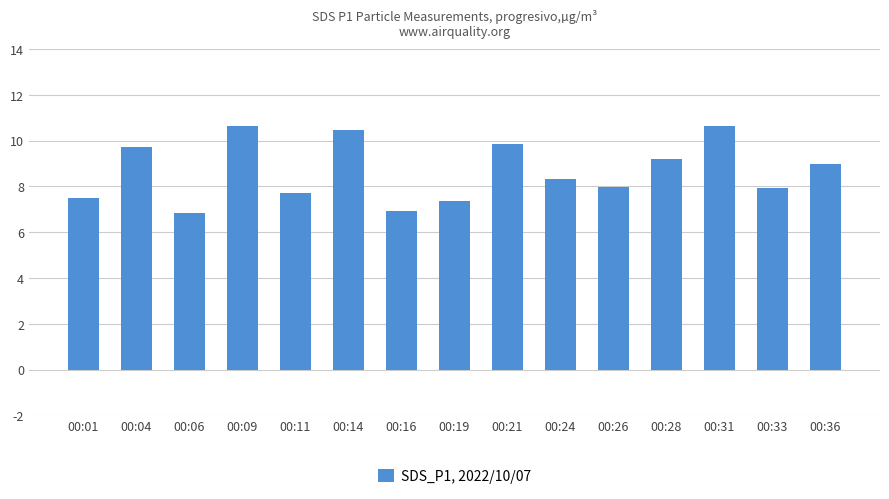

What is the value of the 3rd bar from the left?

6.8